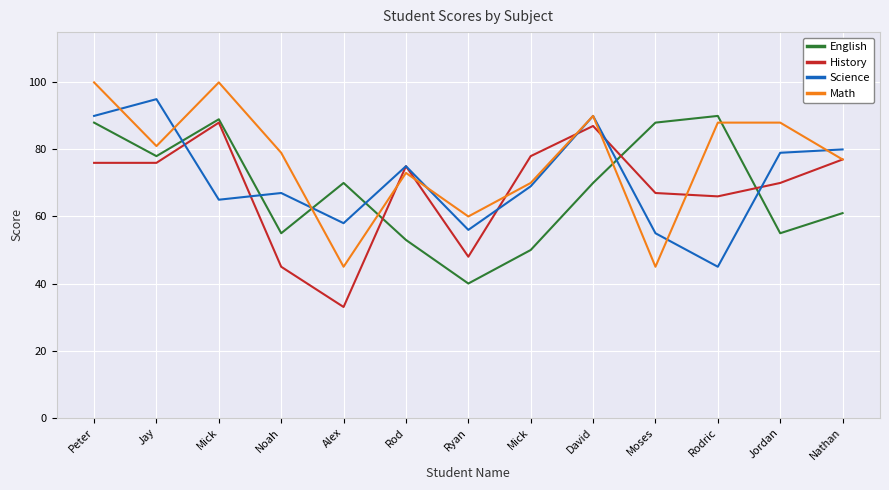

Does the chart have visible grid lines?

Yes